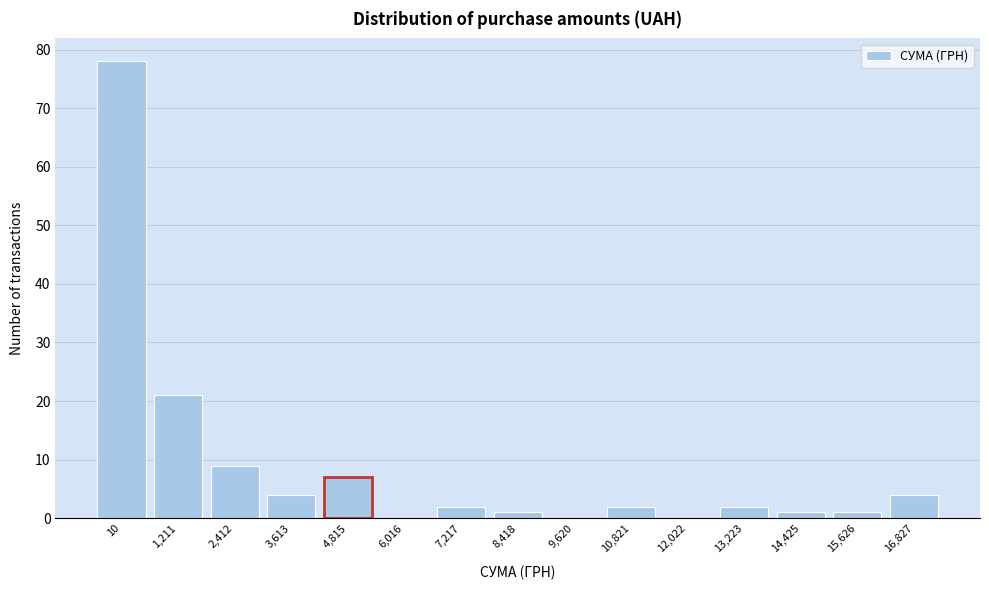

Reading left to right, extract all data points from this chart.

10=78	1,211=21	2,412=9	3,613=4	4,815=7	6,016=0	7,217=2	8,418=1	9,620=0	10,821=2	12,022=0	13,223=2	14,425=1	15,626=1	16,827=4